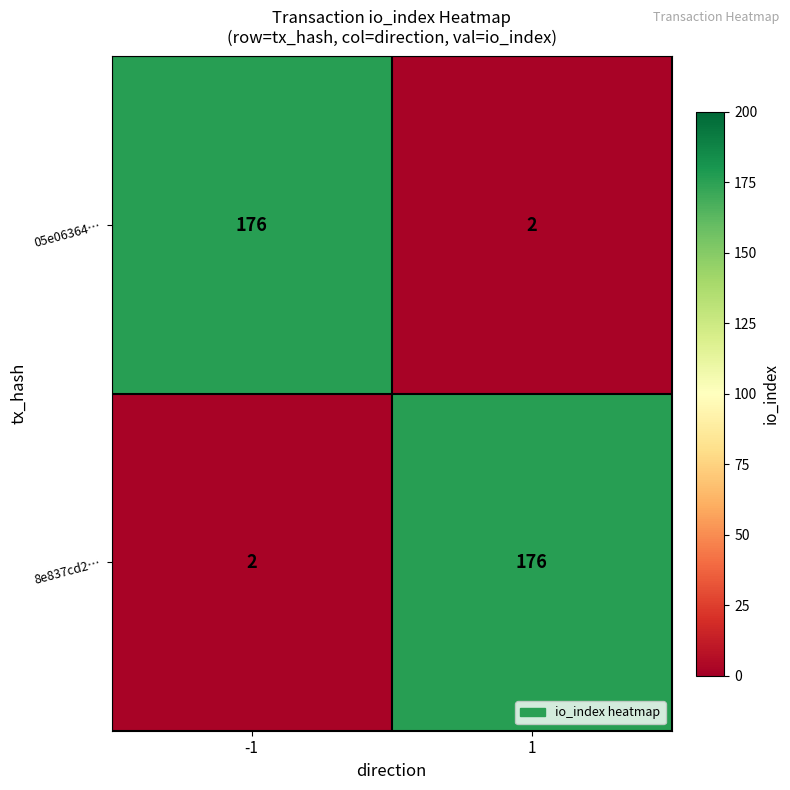

What is the greatest value displayed?

176